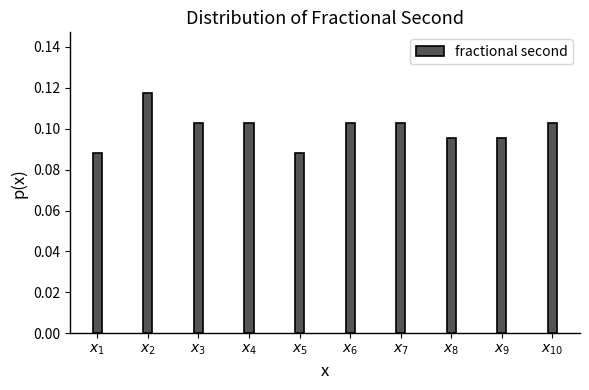

How many values are between 0 and 1?

10